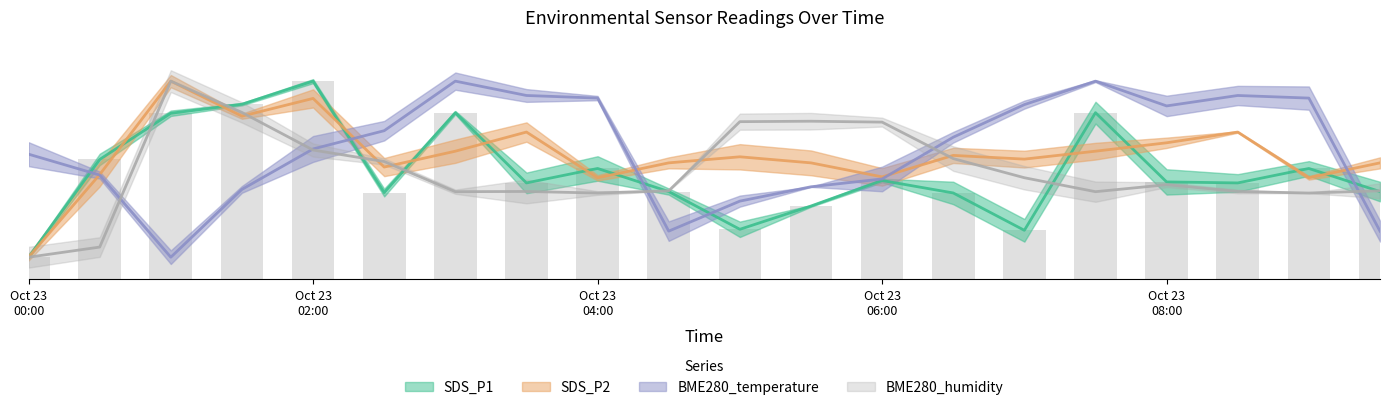

What is the label of the 16th bar from the right?

2022/10/23 02:00